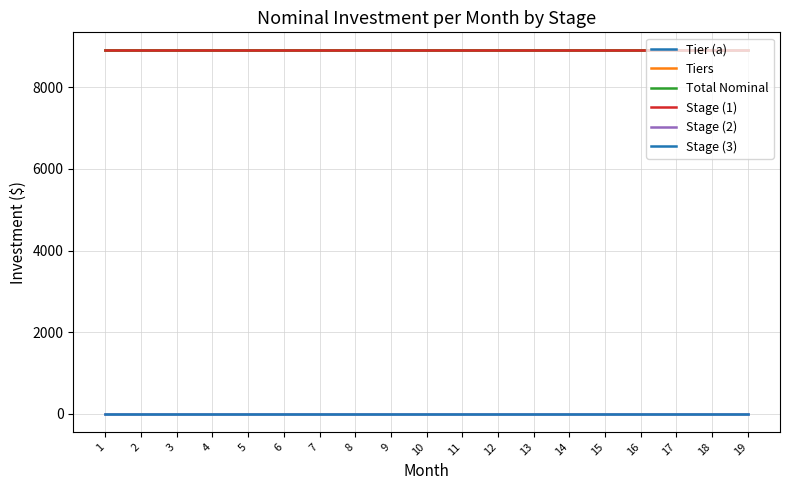

Which has a higher value, 10 or 4?

10